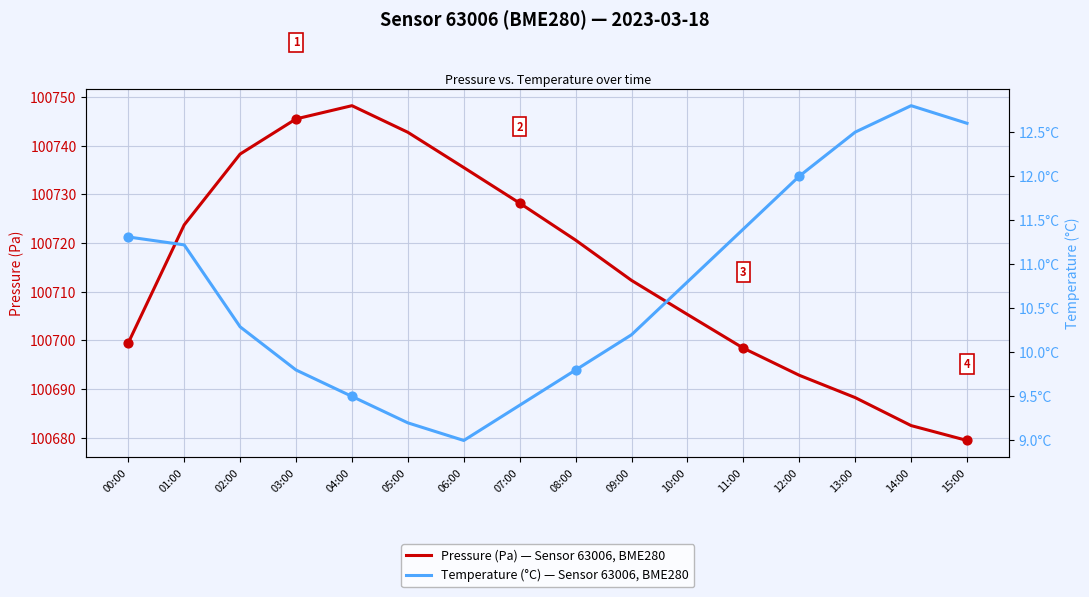

Which series reaches the minimum Y coordinate?

temperature